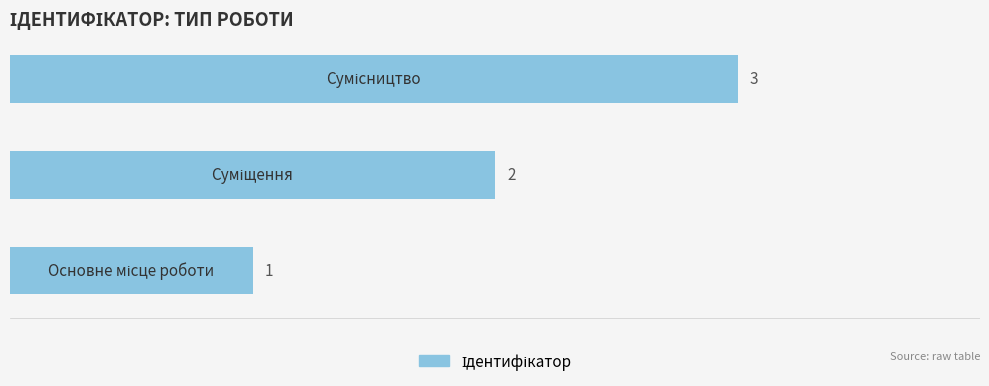

What is the greatest value displayed?

3